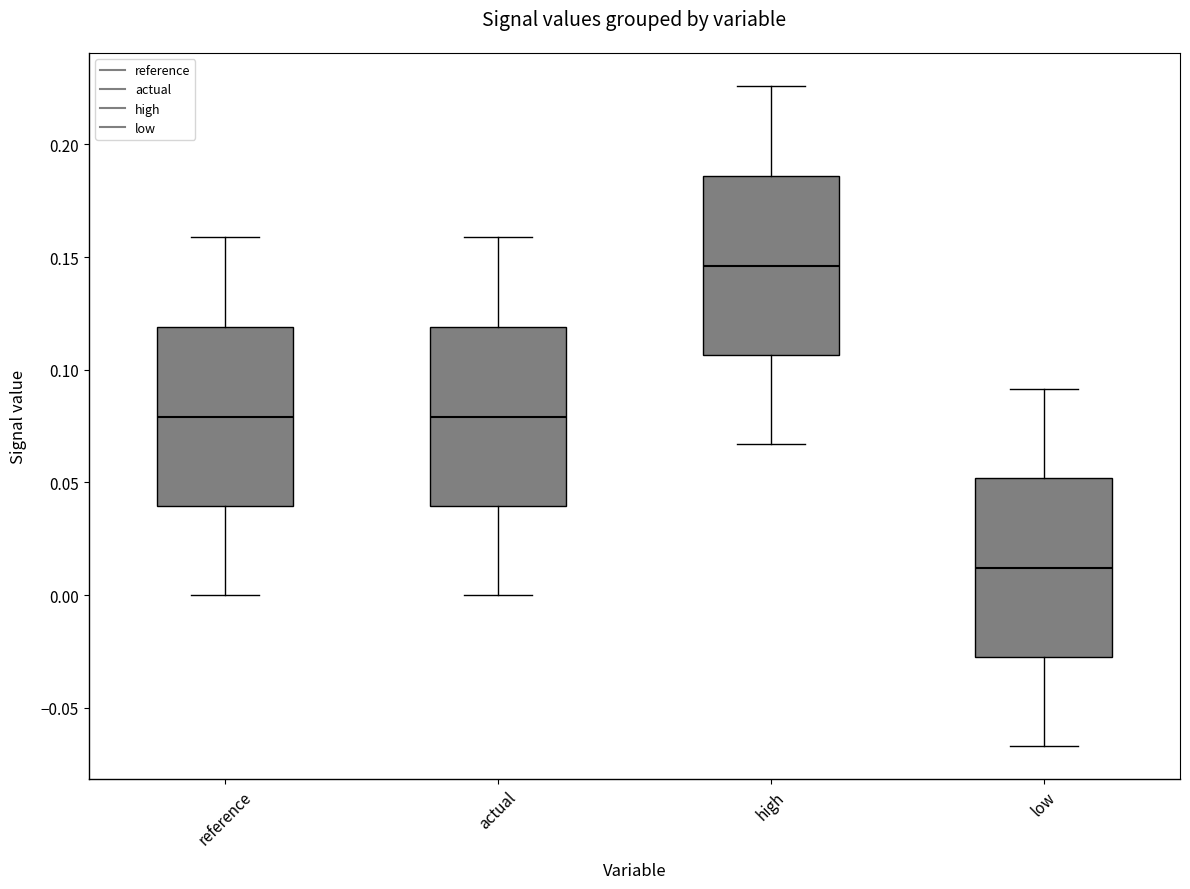

Reading left to right, transcribe this box plot: for each box, give where its median line is, the range the box spans, and where its two whiskers end, as read against the y-axis. The values are not printed on the chart, so give them approximately, as read against the axis.

reference: median 0.080, box 0.040 to 0.120, whiskers 0.000 to 0.160
actual: median 0.080, box 0.040 to 0.120, whiskers 0.000 to 0.160
high: median 0.145, box 0.105 to 0.185, whiskers 0.065 to 0.225
low: median 0.010, box -0.030 to 0.050, whiskers -0.065 to 0.090